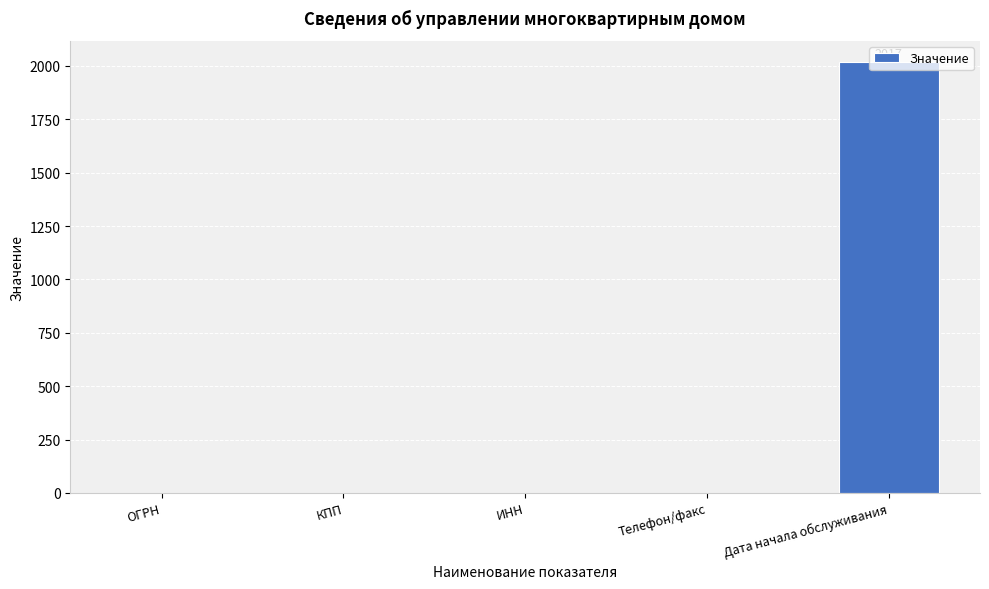

Which category has the highest value across all series?

Дата начала обслуживания